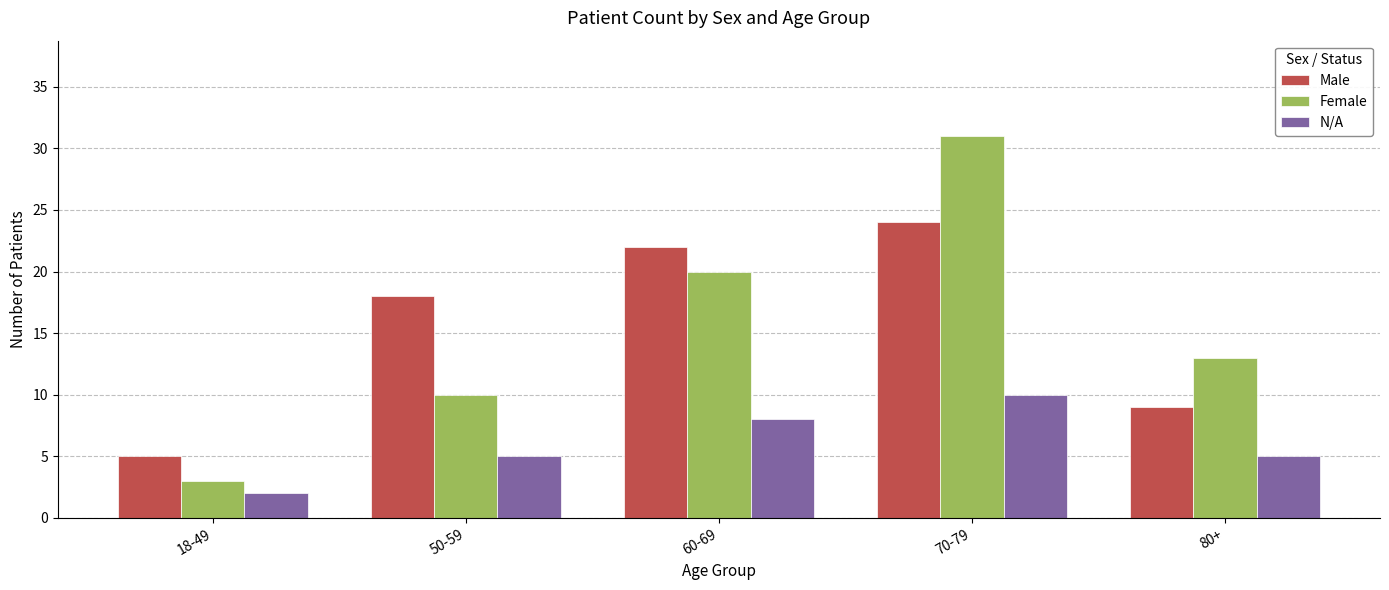

Read the Female value at 60-69, to the nearest 10.

20